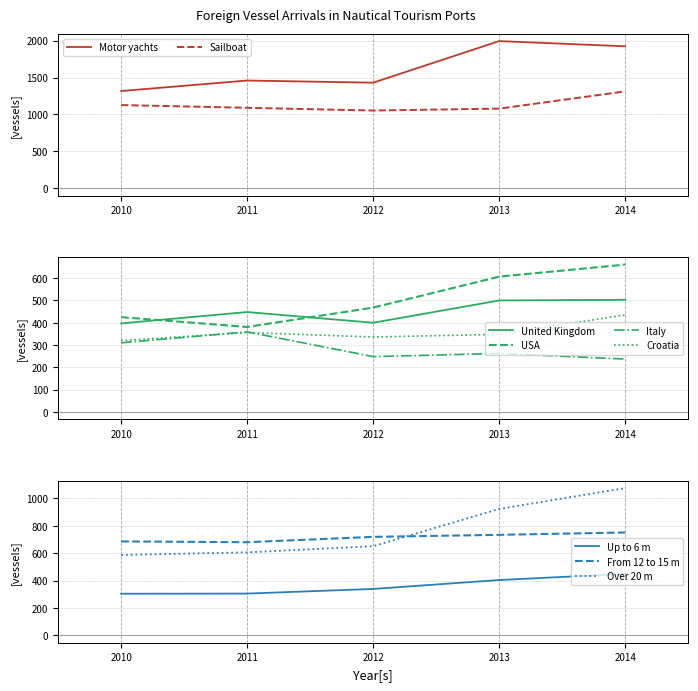

True or false: TOTAL and Other vessels cross at least once.

False